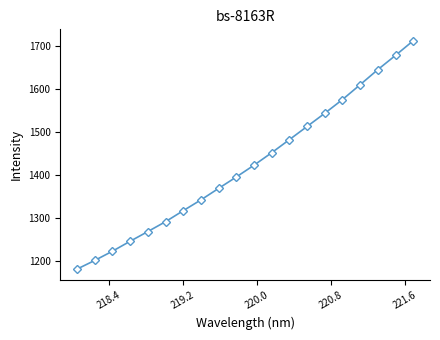

What is the value of the 4th point from the left?

1245.0